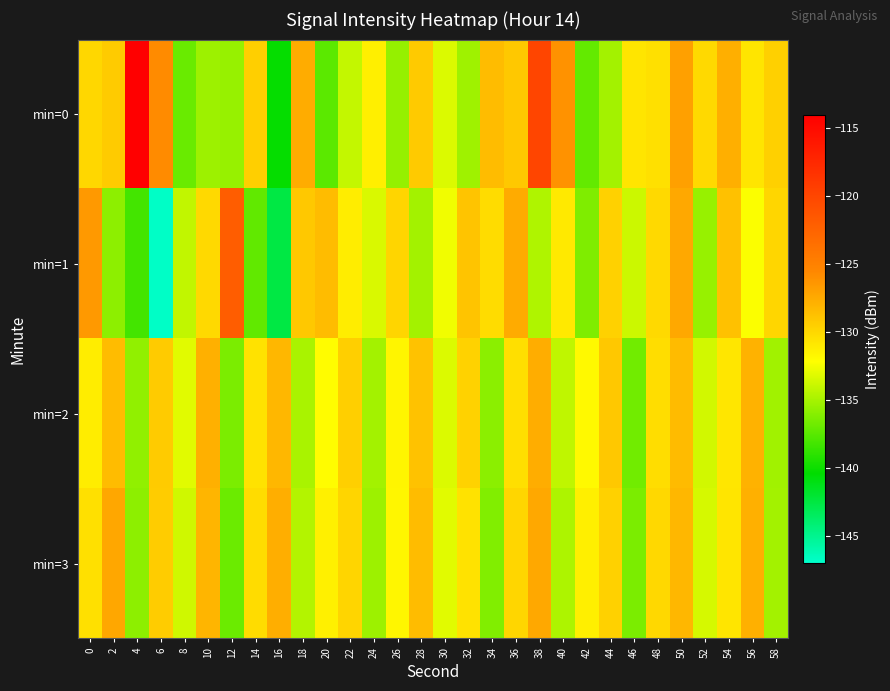

Reading left to right, what are all the values shown in this chart?

min=0: 0=-129.9	2=-129.3	4=-114.0	6=-125.7	8=-137.0	10=-135.3	12=-135.5	14=-129.5	16=-140.2	18=-127.6	20=-137.4	22=-134.0	24=-131.3	26=-135.6	28=-129.3	30=-133.3	32=-135.2	34=-128.4	36=-129.1	38=-119.9	40=-126.1	42=-137.2	44=-135.1	46=-130.7	48=-130.5	50=-126.9	52=-130.1	54=-127.7	56=-130.8	58=-129.5
min=1: 0=-126.5	2=-135.8	4=-138.2	6=-146.8	8=-134.2	10=-130.1	12=-122.0	14=-137.2	16=-142.6	18=-129.1	20=-128.5	22=-131.2	24=-133.4	26=-129.8	28=-135.1	30=-132.6	32=-128.9	34=-130.2	36=-127.5	38=-134.7	40=-131.0	42=-136.3	44=-129.6	46=-133.8	48=-130.1	50=-127.4	52=-135.5	54=-128.7	56=-132.3	58=-129.9
min=2: 0=-131.2	2=-128.5	4=-135.7	6=-129.3	8=-133.1	10=-127.8	12=-136.4	14=-130.6	16=-128.2	18=-134.9	20=-132.0	22=-129.5	24=-135.1	26=-131.6	28=-128.8	30=-133.3	32=-129.7	34=-135.9	36=-130.4	38=-127.6	40=-134.2	42=-131.8	44=-129.1	46=-136.7	48=-130.3	50=-128.4	52=-133.6	54=-130.8	56=-127.9	58=-135.2
min=3: 0=-130.5	2=-127.3	4=-135.8	6=-129.4	8=-133.7	10=-128.1	12=-136.9	14=-130.2	16=-127.7	18=-134.6	20=-131.4	22=-129.8	24=-135.3	26=-131.7	28=-128.5	30=-133.1	32=-130.6	34=-136.2	36=-129.9	38=-127.4	40=-134.8	42=-131.3	44=-129.6	46=-136.4	48=-130.0	50=-128.2	52=-133.5	54=-130.7	56=-127.8	58=-135.1